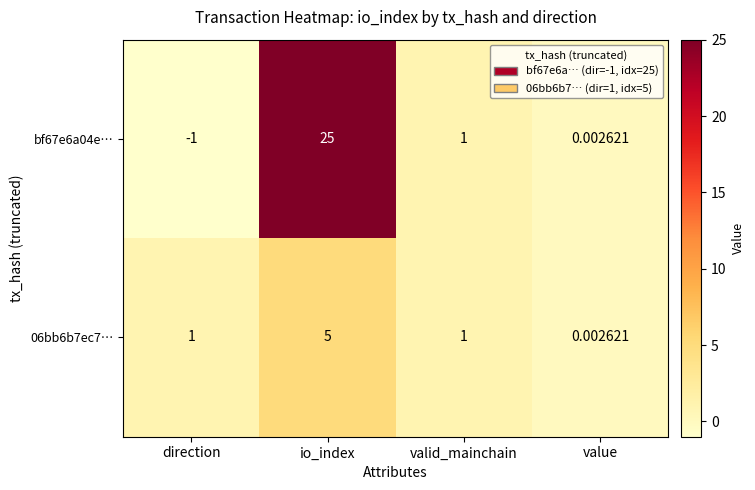

Which category has the lowest value in the bf67e6a04e… series?

direction